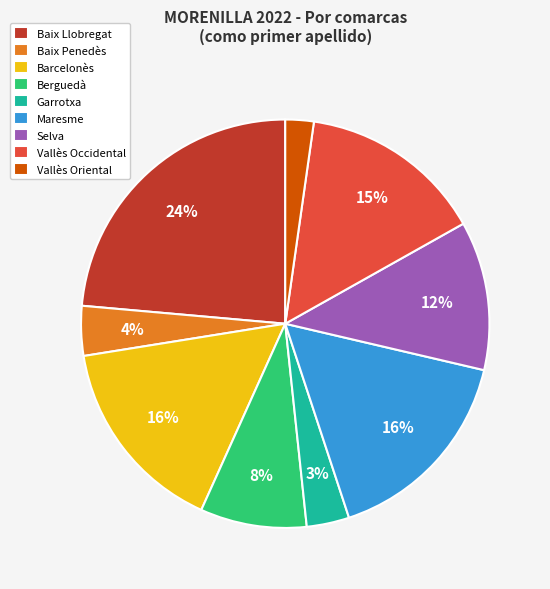

Is the sum of Vallès Occidental and Garrotxa greater than half?

No